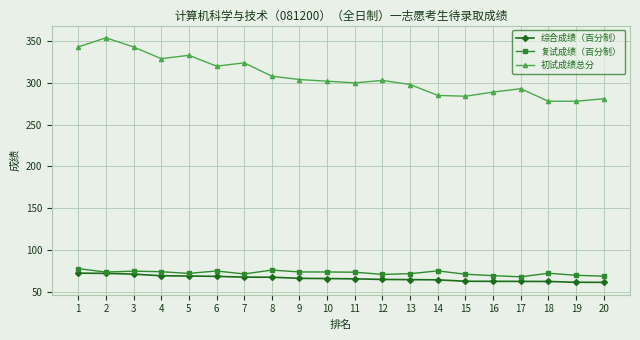

True or false: 综合成绩（百分制） and 初试成绩总分 intersect in this chart.

False